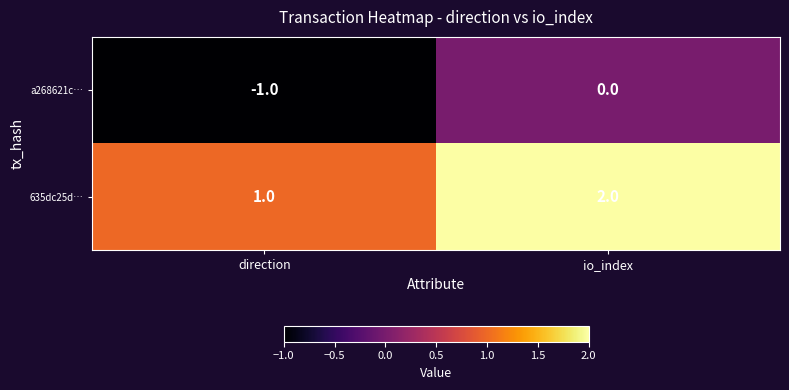

How many categories are shown in the chart?

2